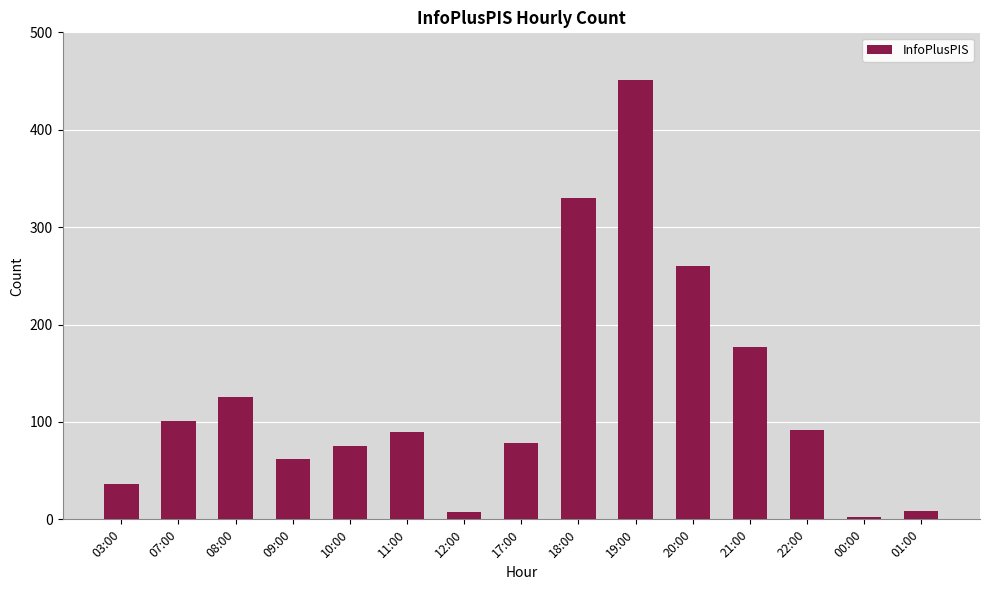

Between 18:00 and 08:00, which is larger?

18:00